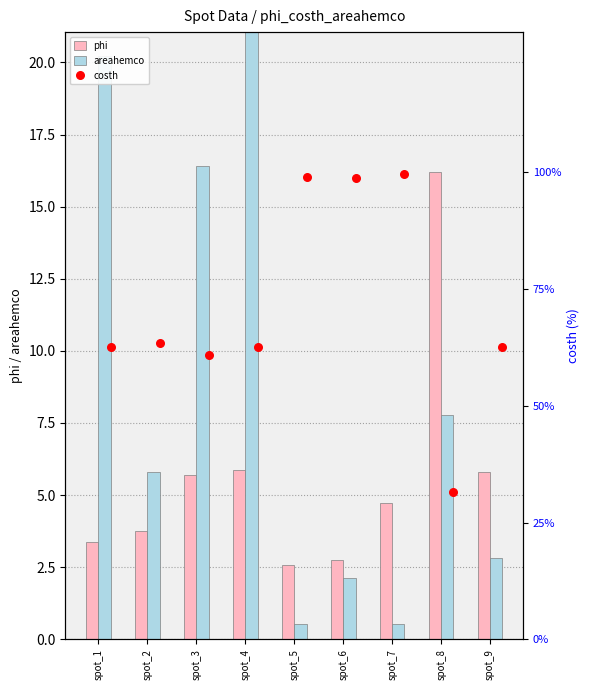

Which series reaches the maximum Y coordinate?

areahemco